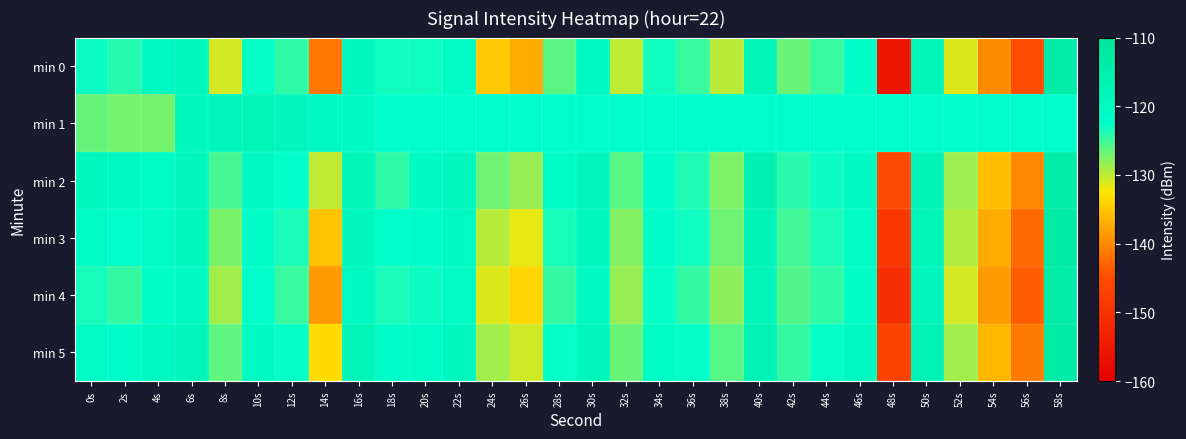

Which category has the lowest value across all series?

48s